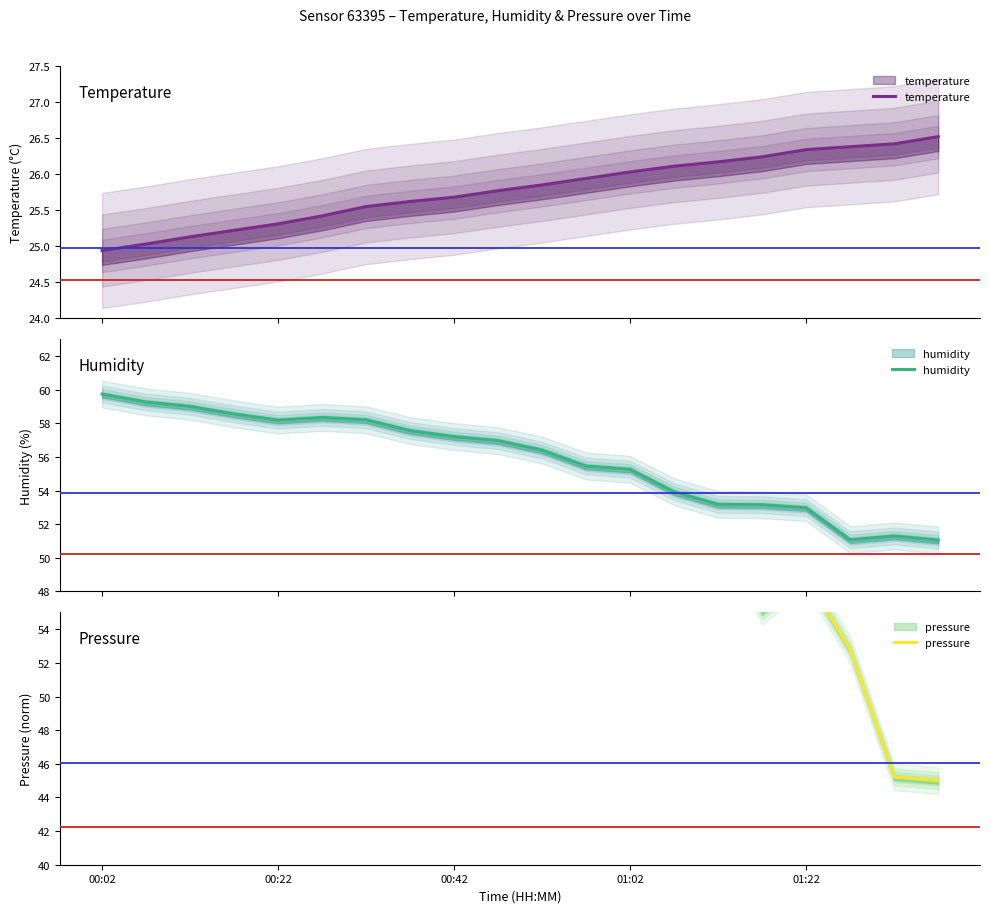

The pressure series shows 128.1 at 01:02. True or false?

False